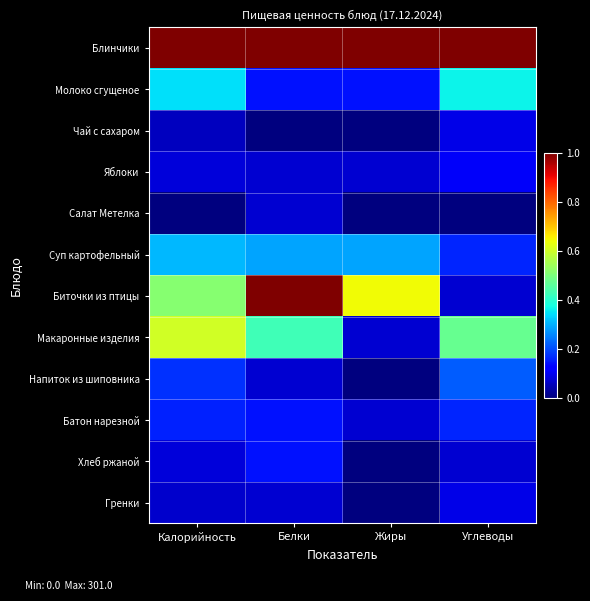

Which series has the largest range (max minus min)?

Биточки из птицы